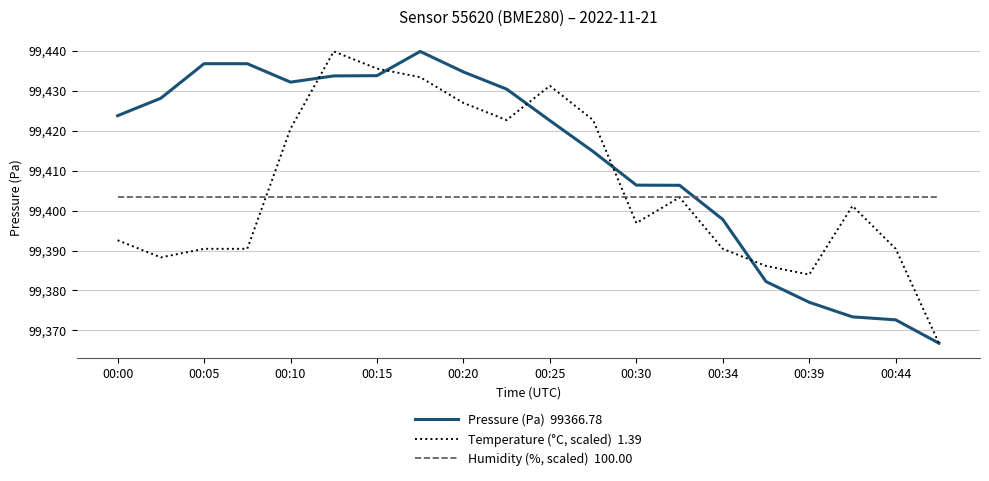

What is the maximum value shown in the chart?

99439.9